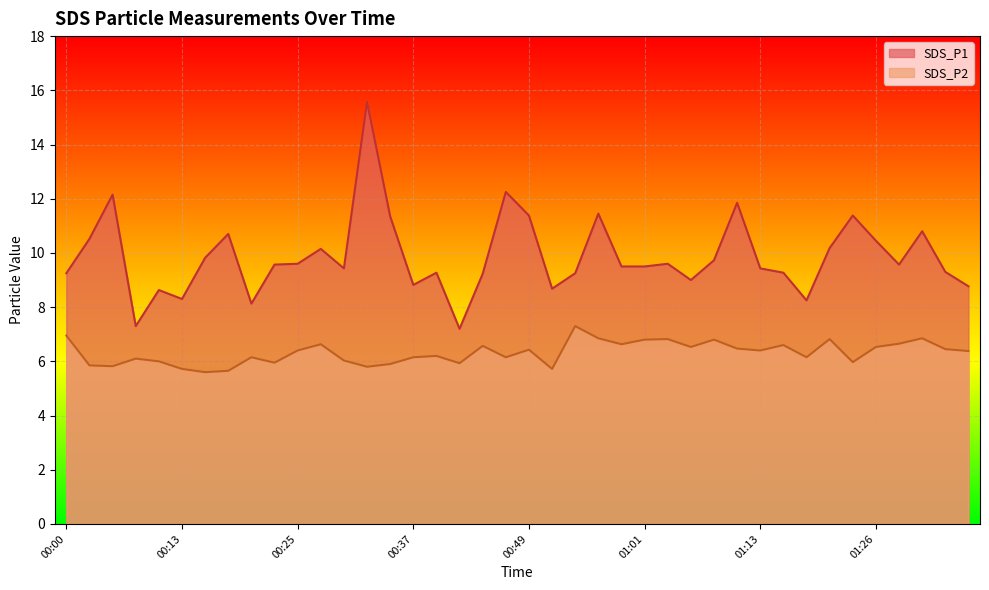

What is the spread (max minus min) of values at 00:35?

5.4